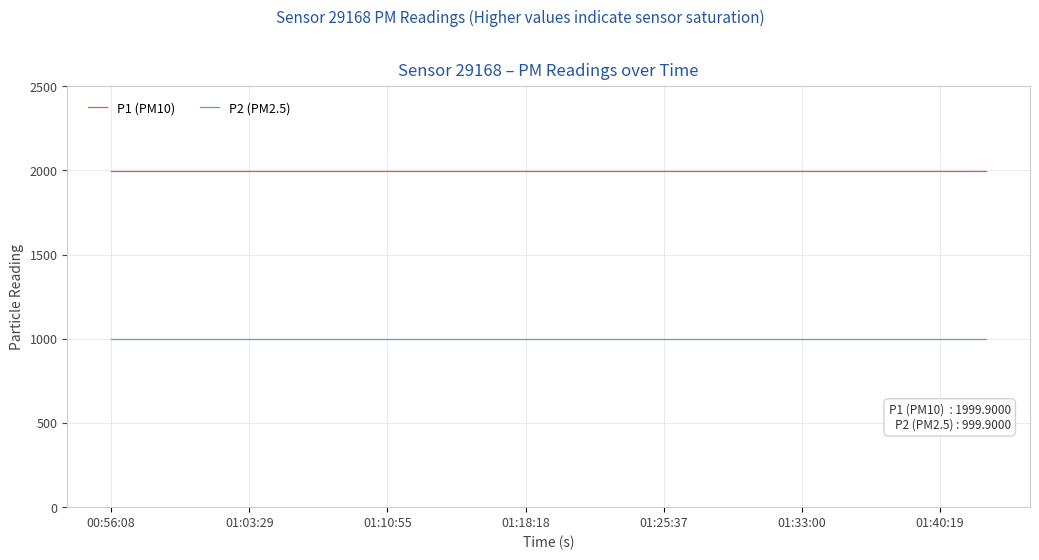

What is the greatest value displayed?

1999.9